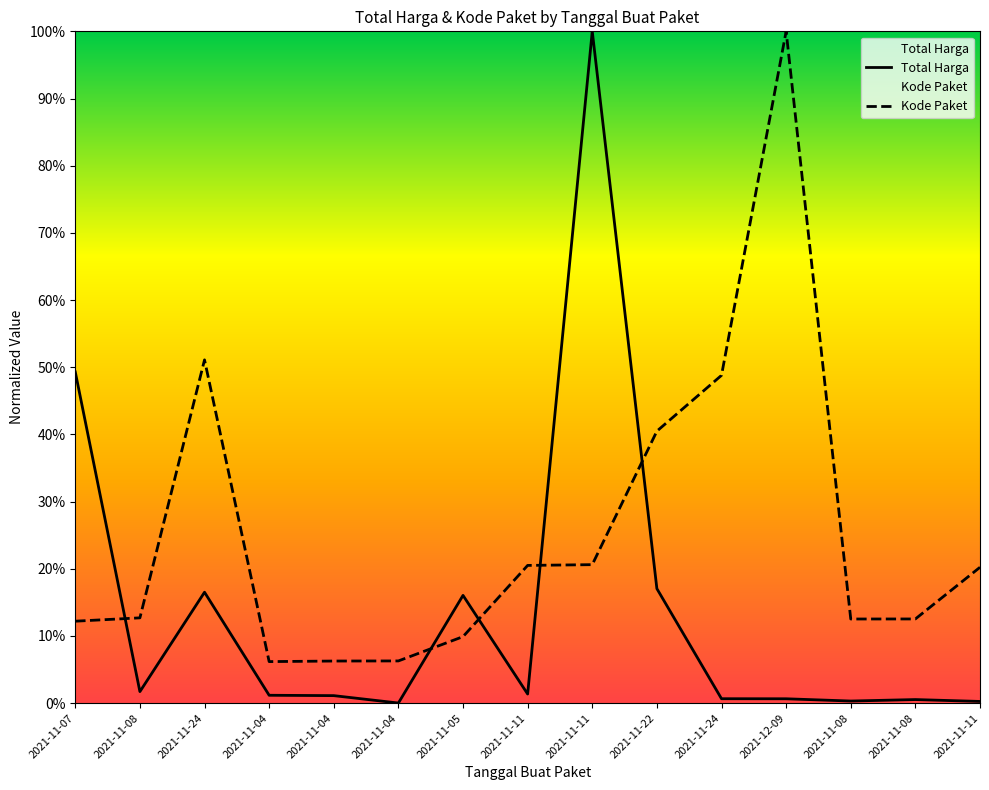

What is the difference between the maximum and minimum values in the Total Harga series?

1.0